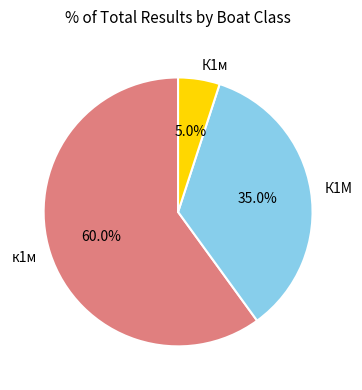

To the nearest percent, what is the difference between the К1м and к1м slice percentages?

55%